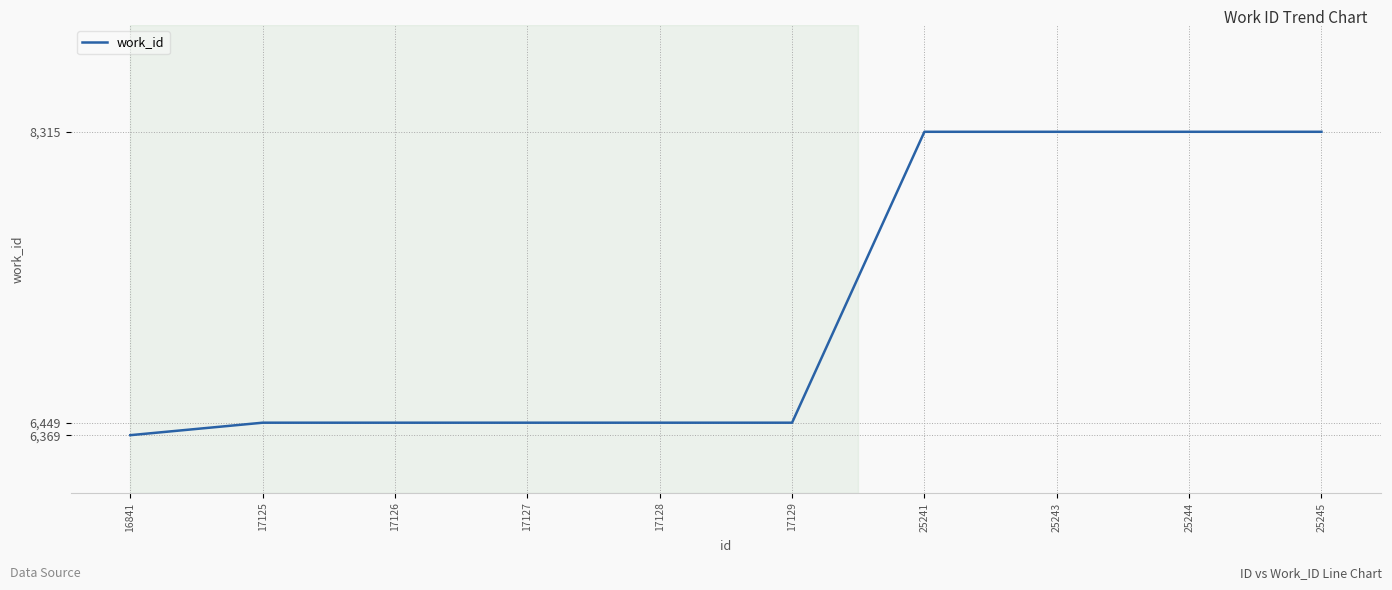

What is the average value?

7187